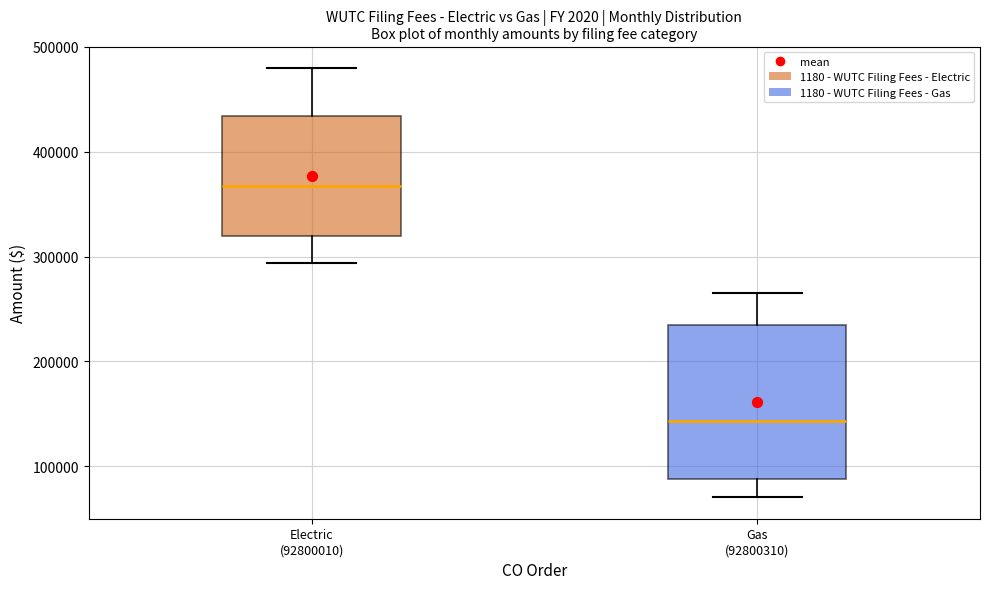

Reading left to right, transcribe this box plot: for each box, give where its median line is, the range the box spans, and where its two whiskers end, as read against the y-axis. The values are not printed on the chart, so give them approximately, as read against the axis.

Electric (92800010): median 370000, box 320000 to 430000, whiskers 290000 to 480000
Gas (92800310): median 140000, box 90000 to 240000, whiskers 70000 to 270000